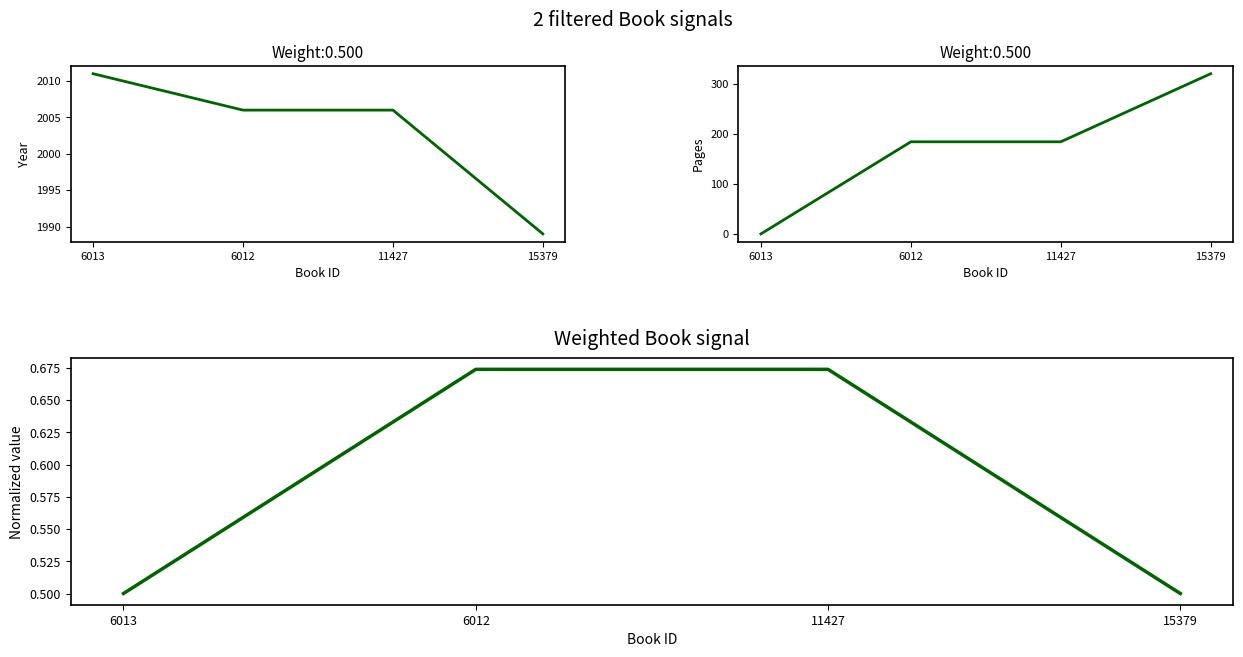

Is it true that publishingYear + pageCount equals 0.7 at 11427?

True